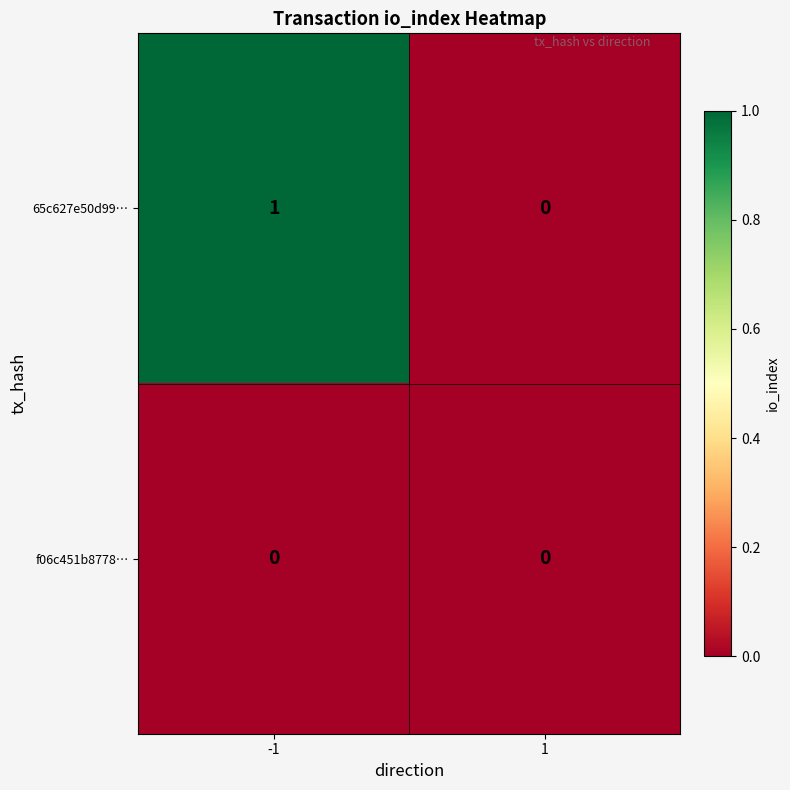

List the series in order of their overall mean, highest first.

65c627e50d99…, f06c451b8778…